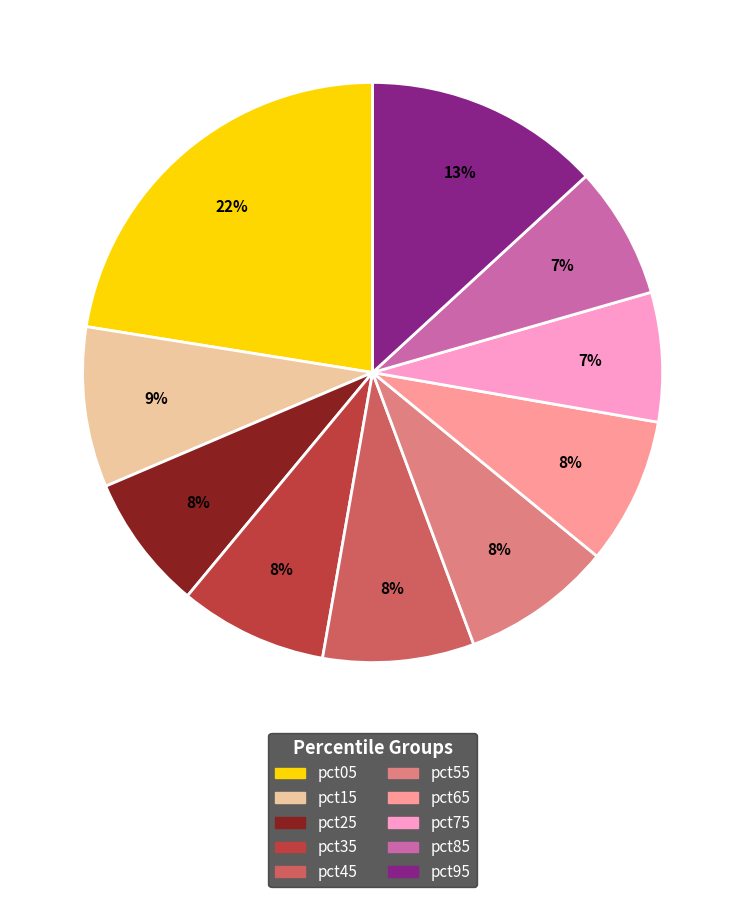

Which slice is the largest?

pct05